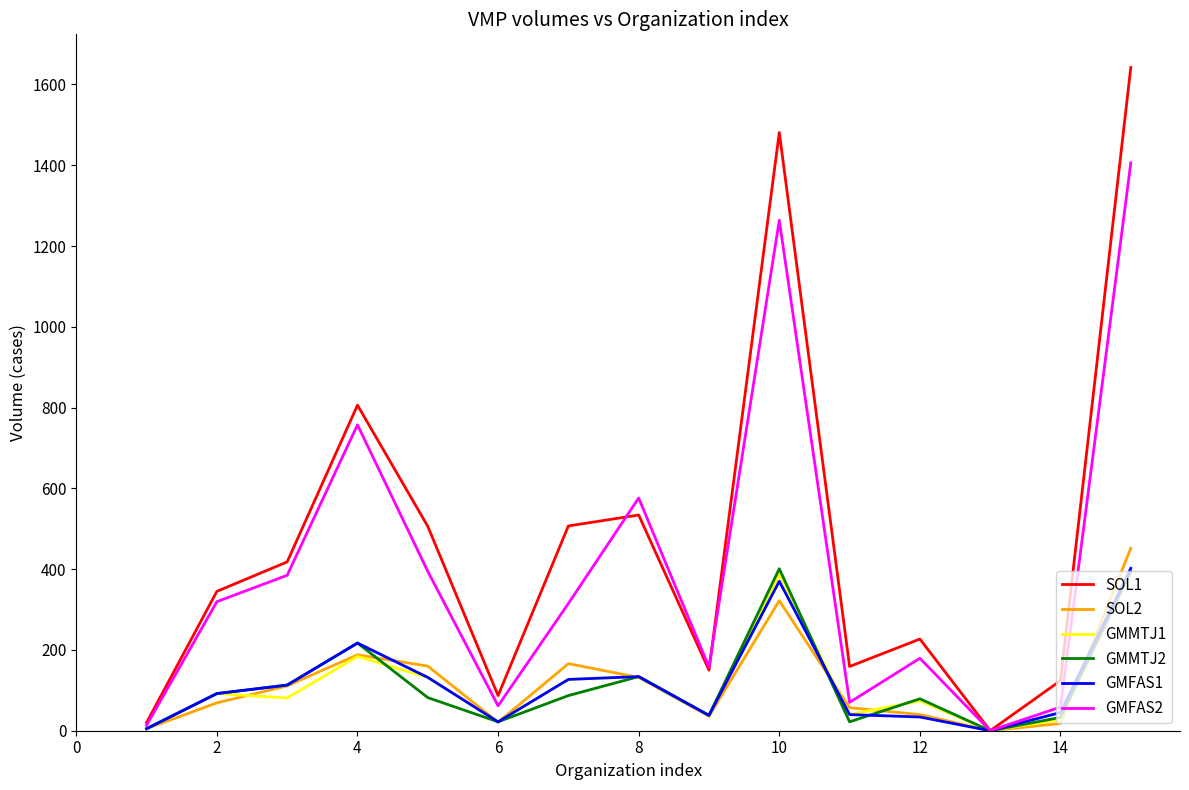

Which series has the largest total across all categories?

SOL1